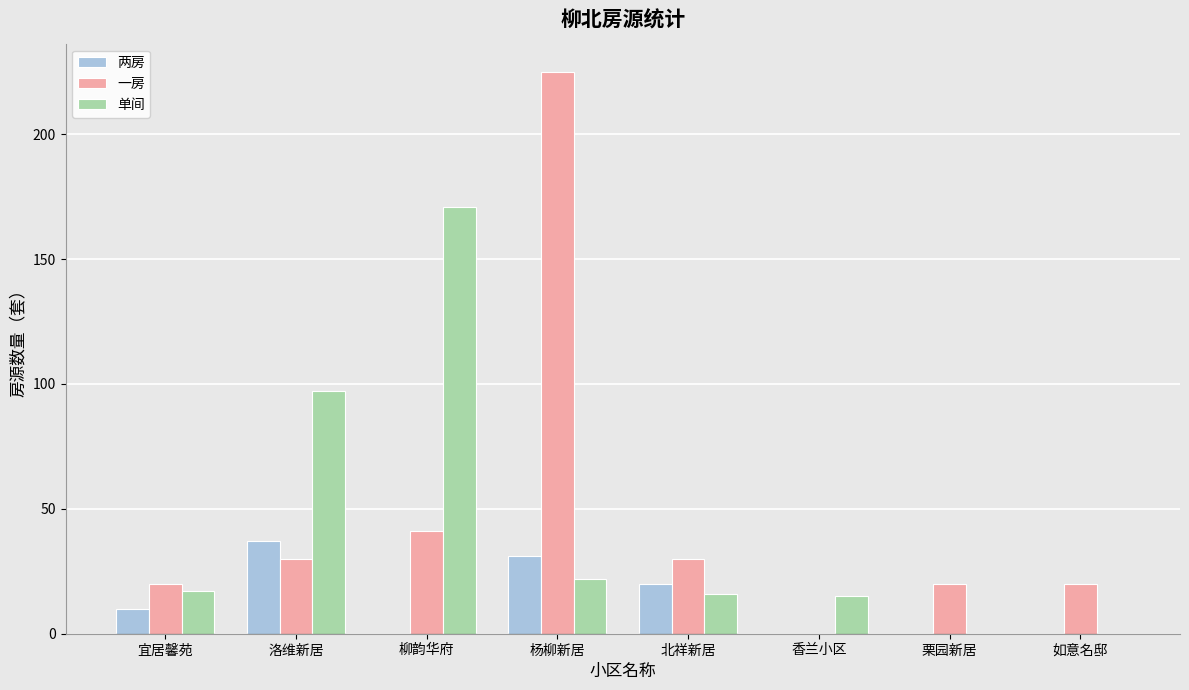

The value of 两房 at 宜居馨苑 is 18. True or false?

False